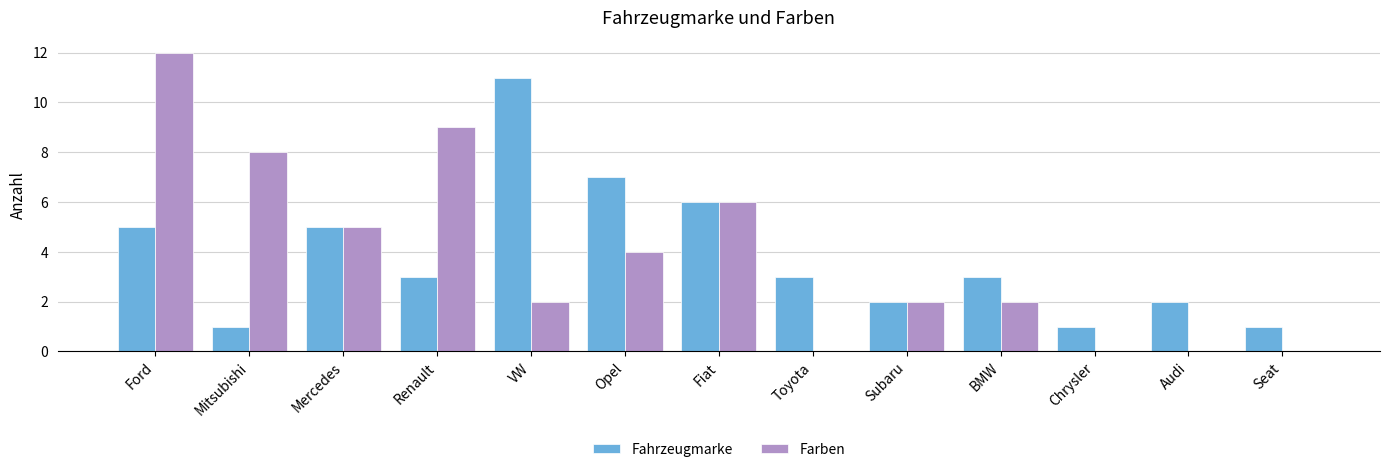

What is the difference between the Farben values at Mercedes and Ford?

7